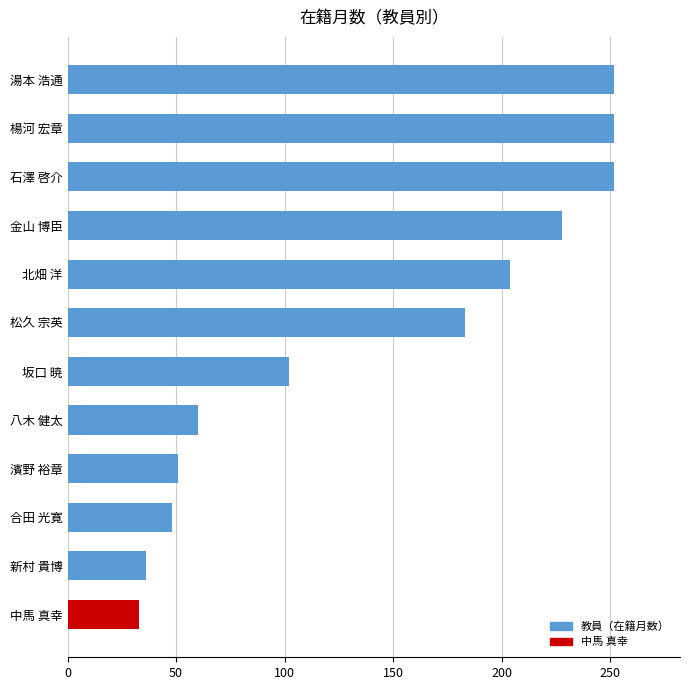

The value at 湯本 浩通 is 252. True or false?

True